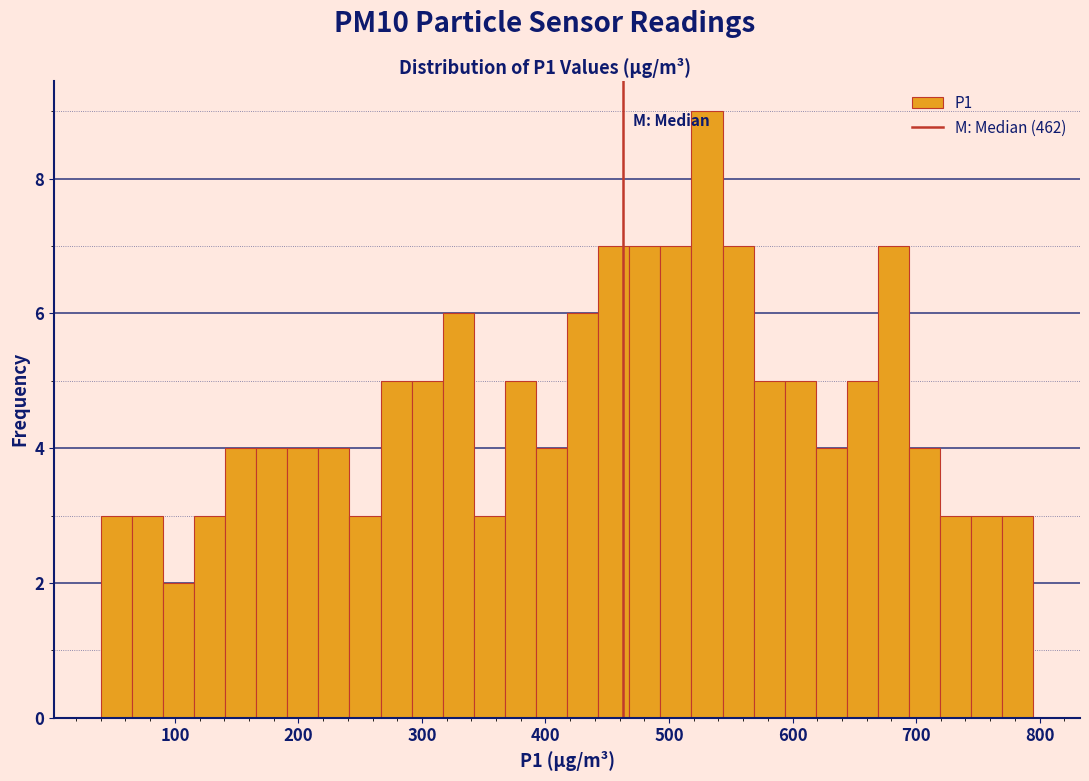

Around what value on the x-axis is the tallest bar? Give the approximate position of its centre, as read against the axis.

530